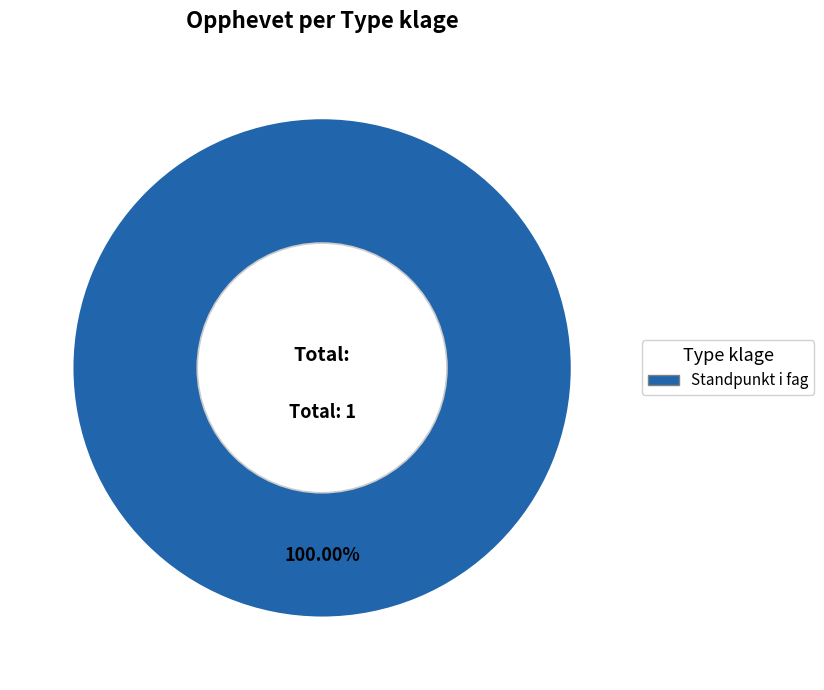

Is there a majority slice in this chart?

Yes